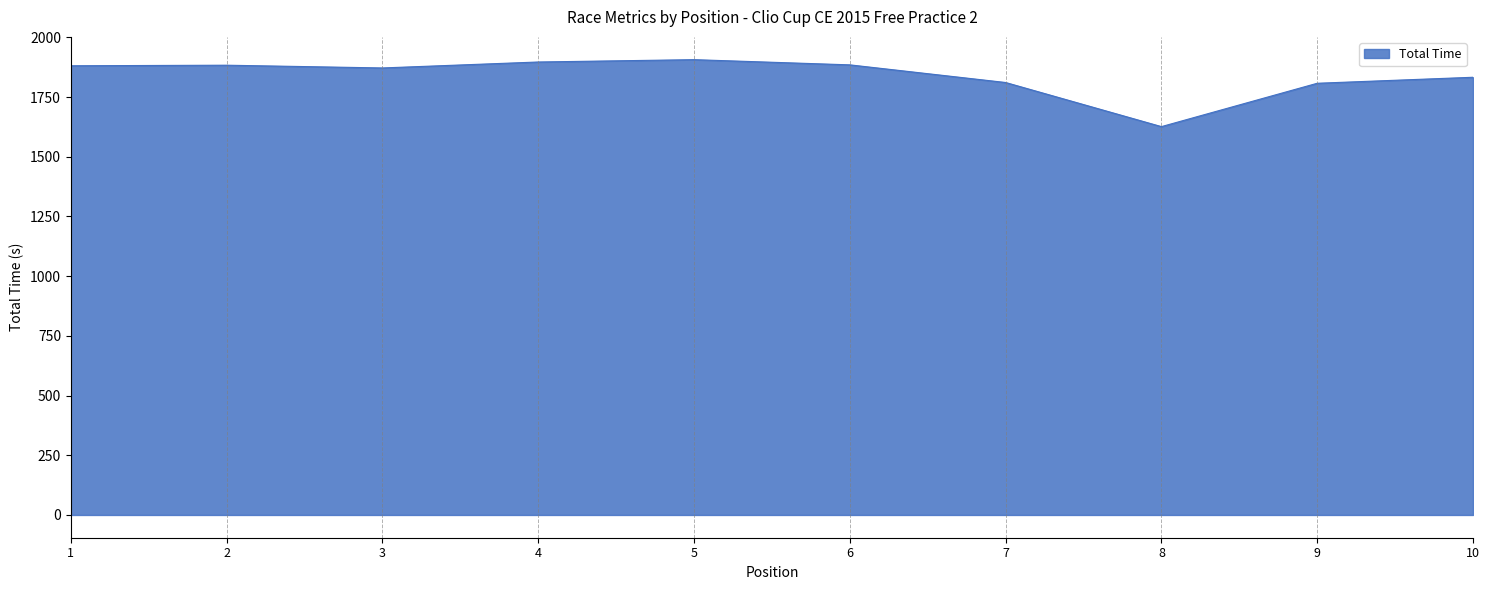

What is the difference between the maximum and minimum values?

280.4